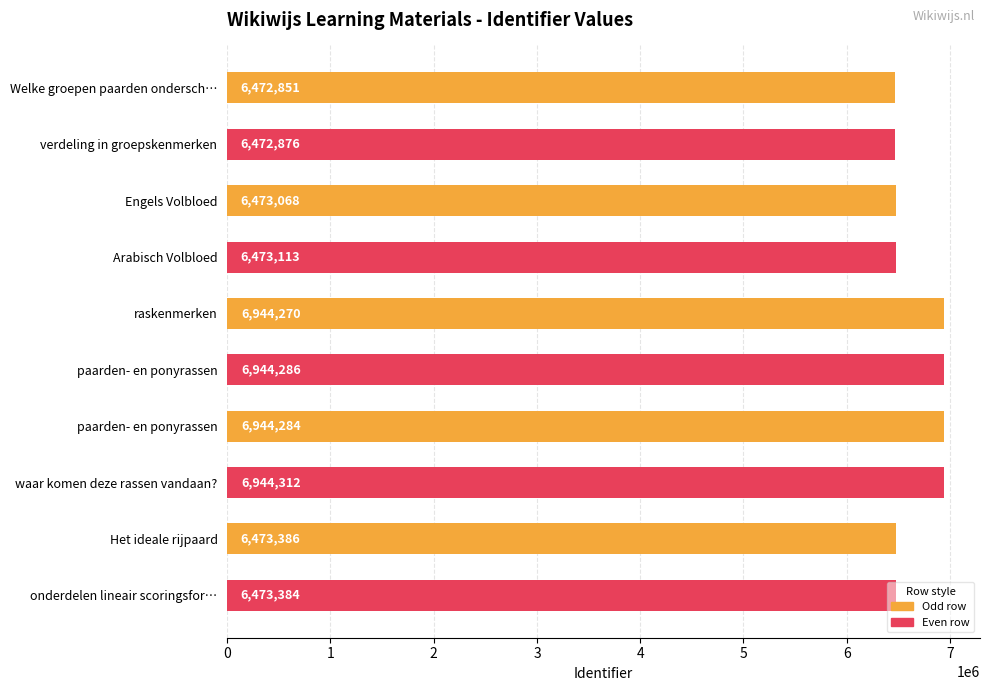

Rank the categories by value from highest to lowest.

waar komen deze rassen vandaan?, paarden- en ponyrassen, paarden- en ponyrassen, raskenmerken, Het ideale rijpaard, onderdelen lineair scoringsfor…, Arabisch Volbloed, Engels Volbloed, verdeling in groepskenmerken, Welke groepen paarden ondersch…